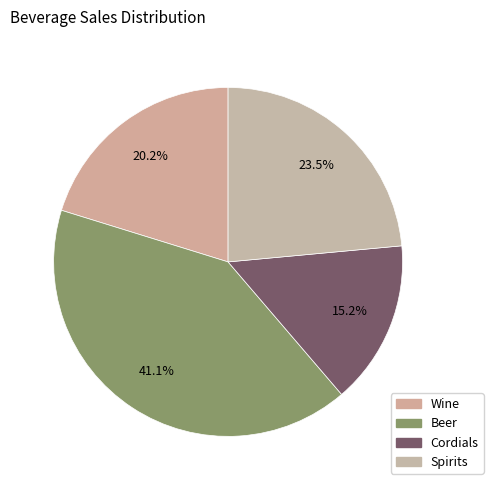

Between Spirits and Beer, which is larger?

Beer